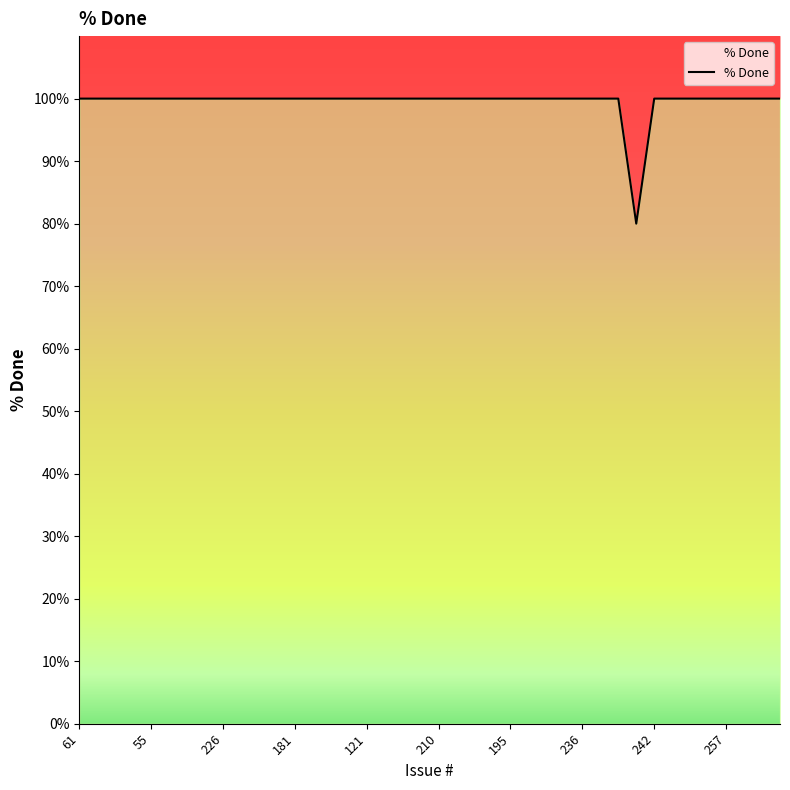

What is the greatest value displayed?

100